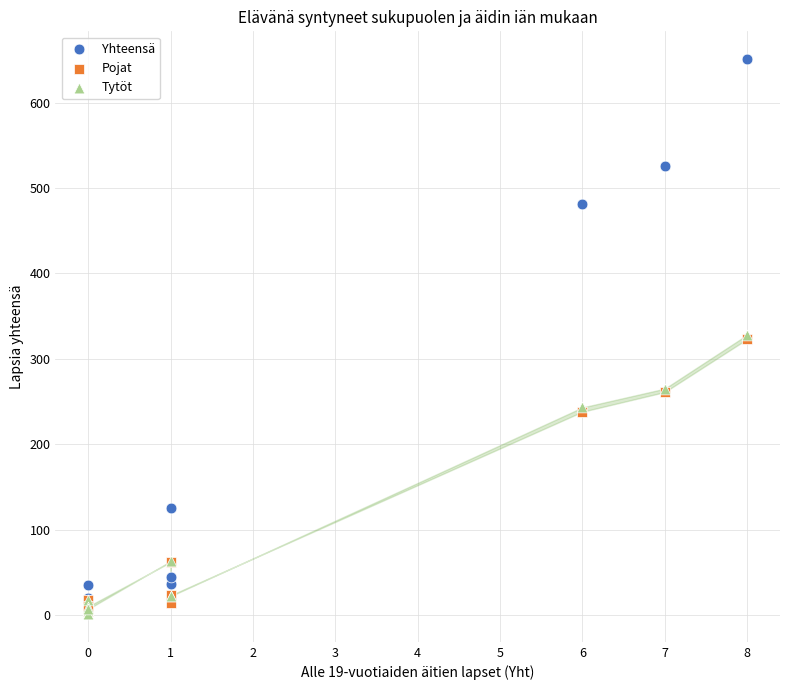

In the Pojat series, what Y value is closest to 164?

238